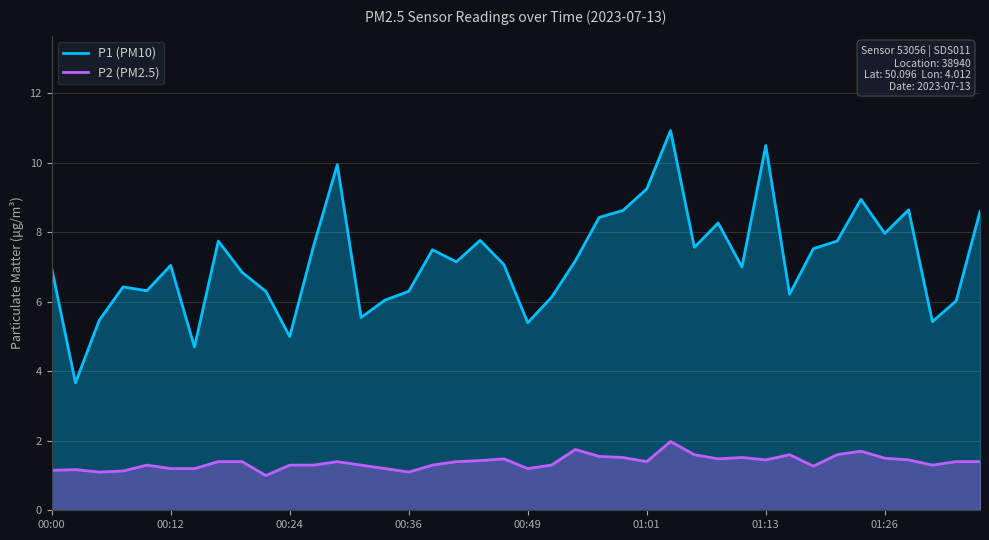

What position from the left is 12?

13